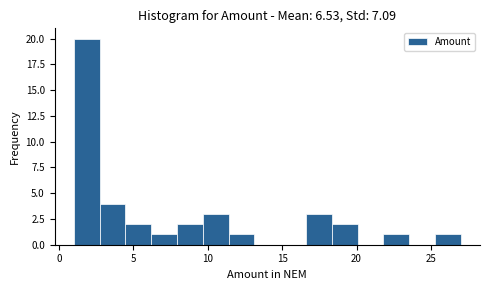

Around what value on the x-axis is the tallest bar? Give the approximate position of its centre, as read against the axis.

2.0